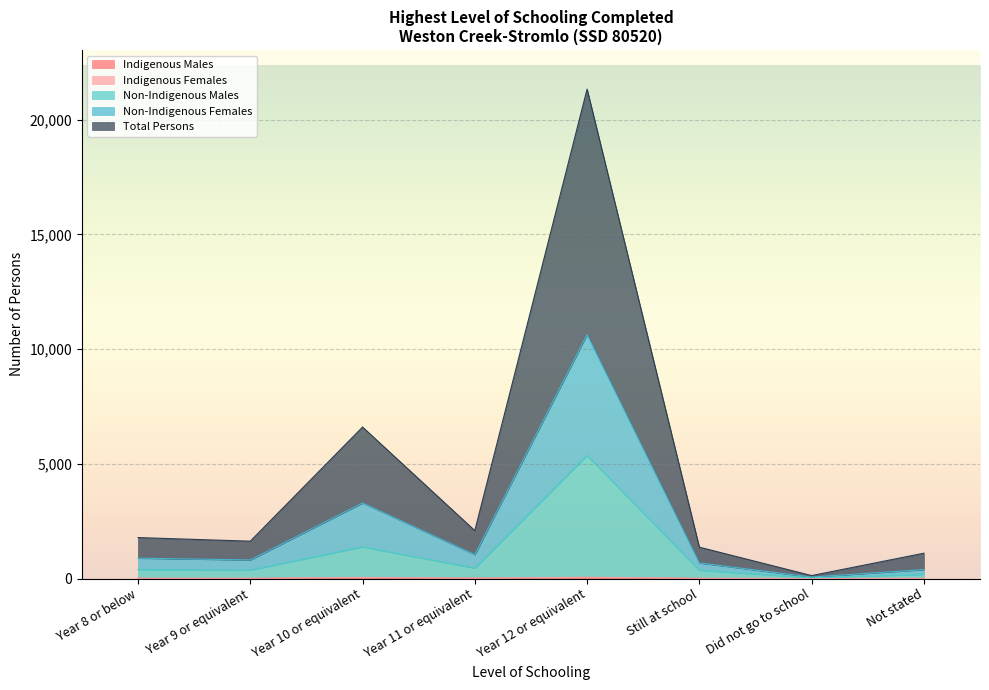

How many data points does each series have?

8